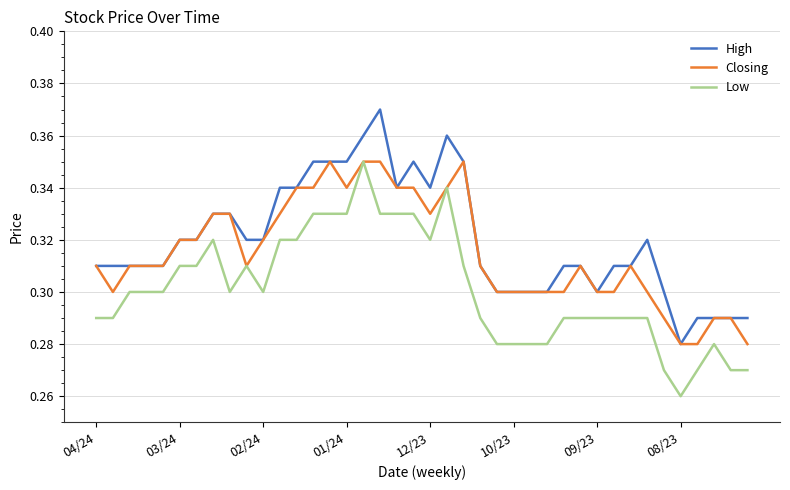

List the series in order of their overall mean, highest first.

High, Closing, Low